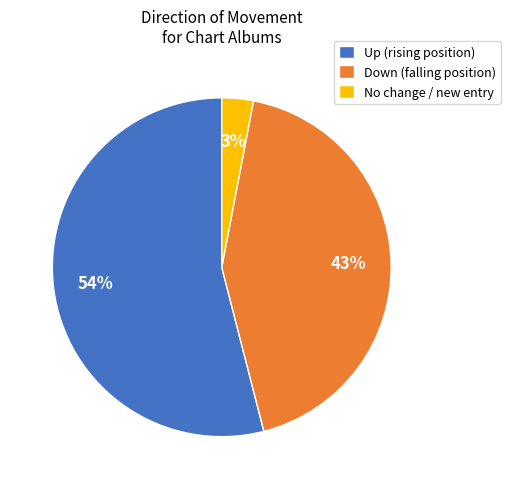

The Down (falling position) slice represents 31% of the pie. True or false?

False